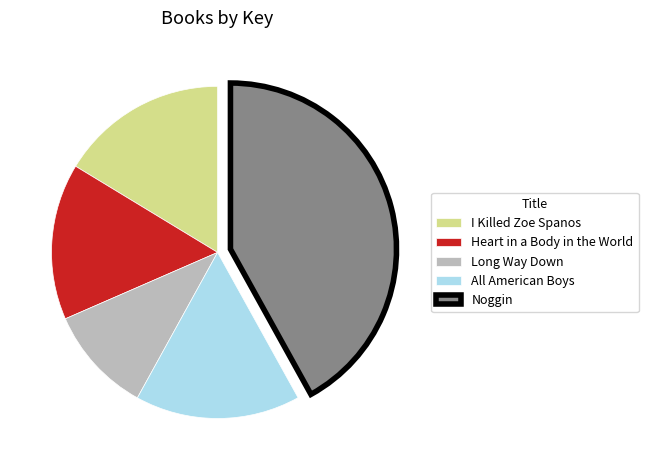

Do Noggin and I Killed Zoe Spanos together represent more than half of the pie?

Yes